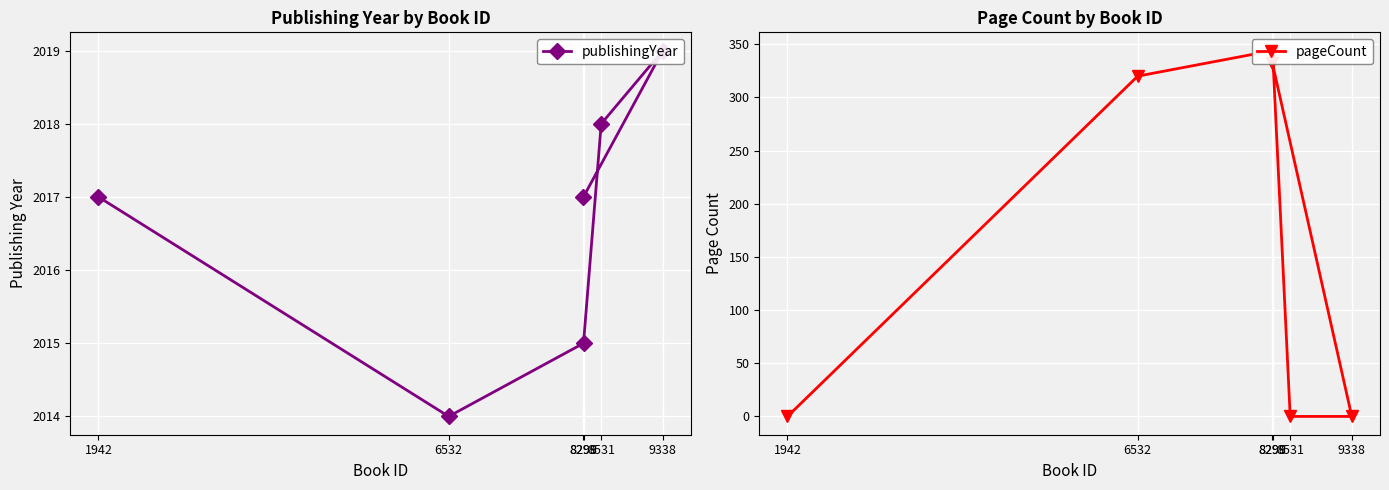

At which label is pageCount closest to 172?

6532